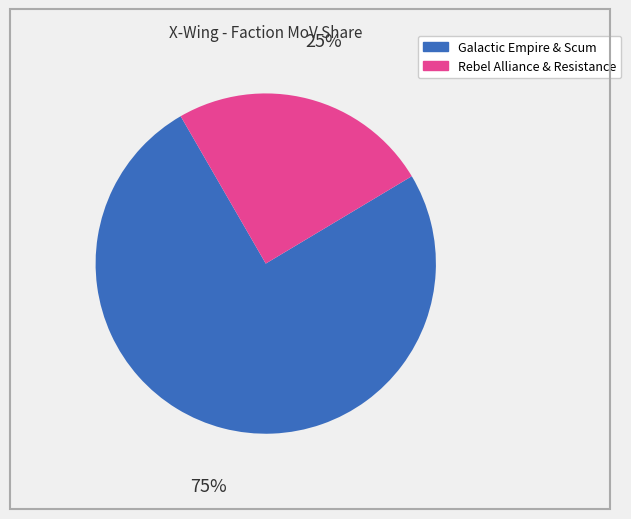

To the nearest percent, what is the difference between the largest and smallest slice percentages?

50%